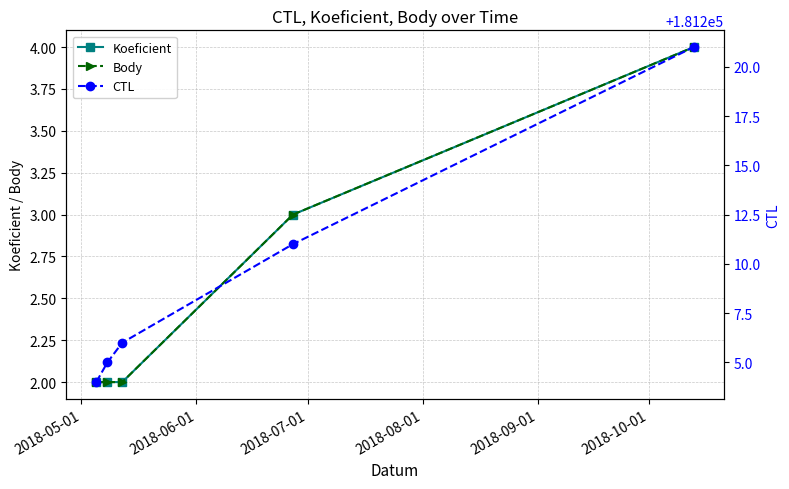

Which series changed the most between 2018-05-01 and 2018-07-01?

CTL